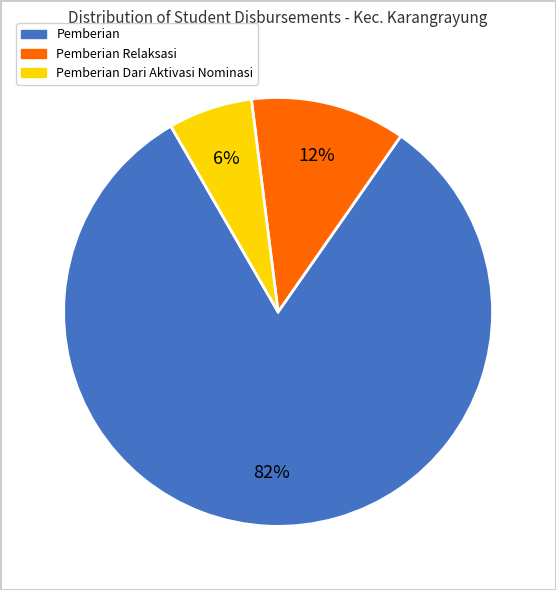

Does any single category account for the majority?

Yes